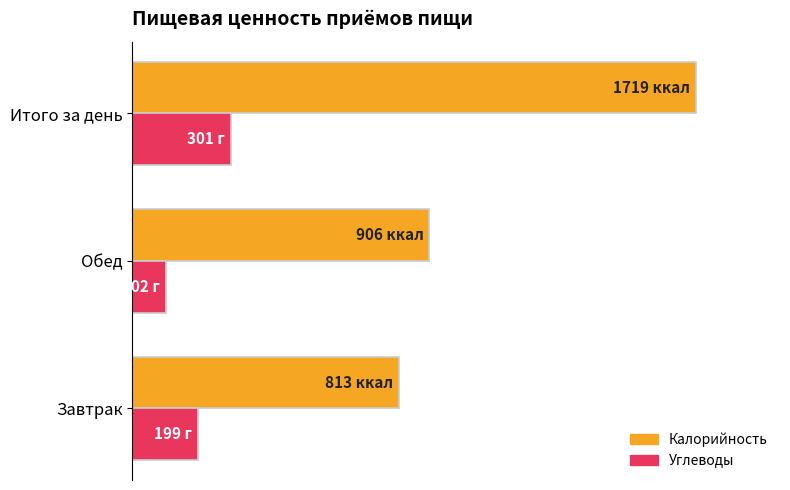

Rank the series by their maximum value, from lowest to highest.

Углеводы, Калорийность